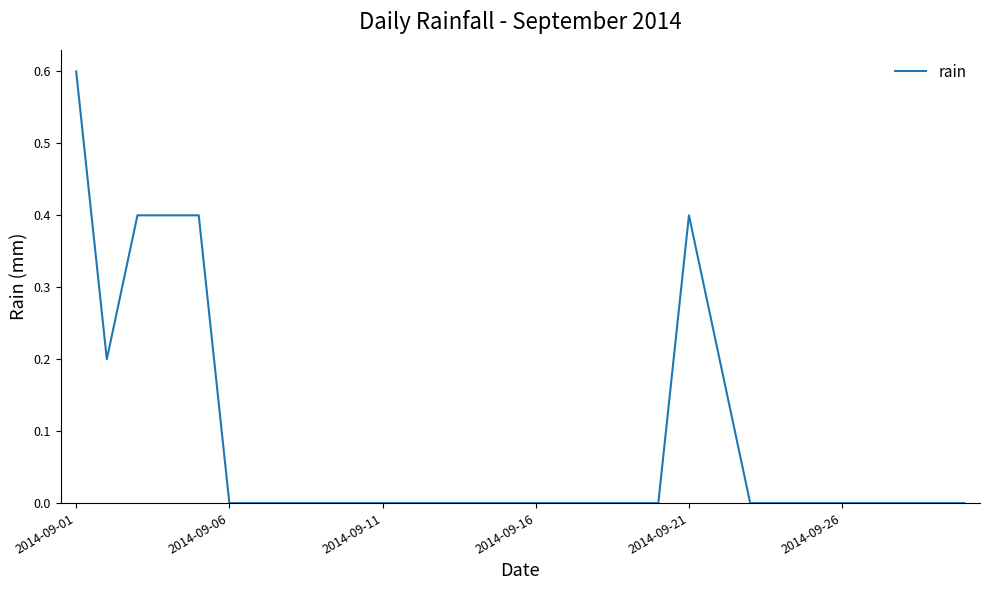

What is the difference between the maximum and minimum values?

0.6